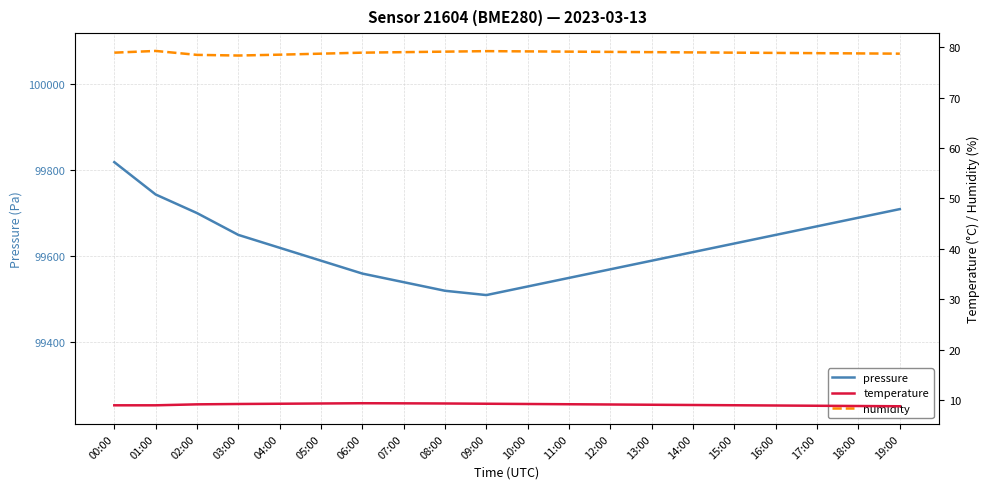

What are all the series names shown in the legend?

pressure, temperature, humidity